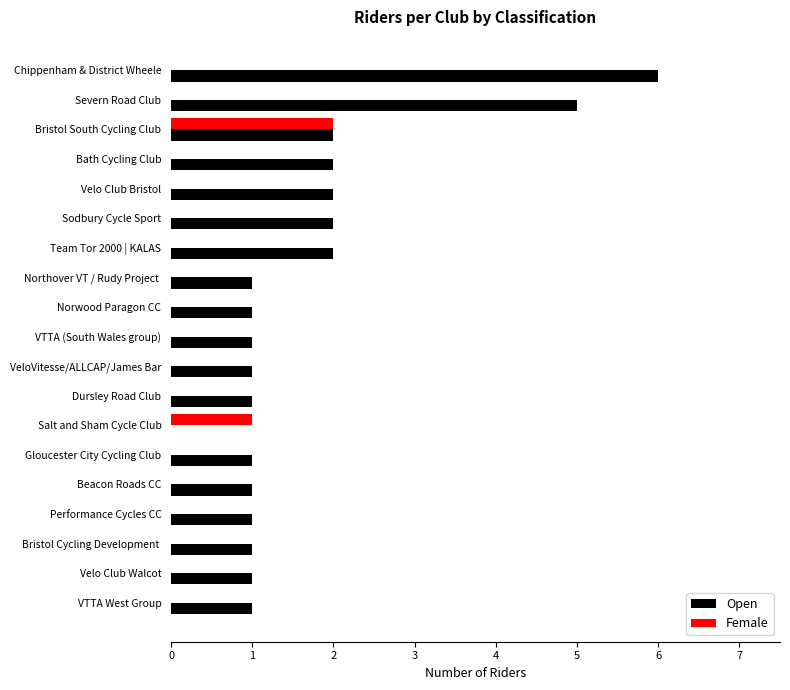

True or false: Female has a value of -1 at Norwood Paragon CC.

False